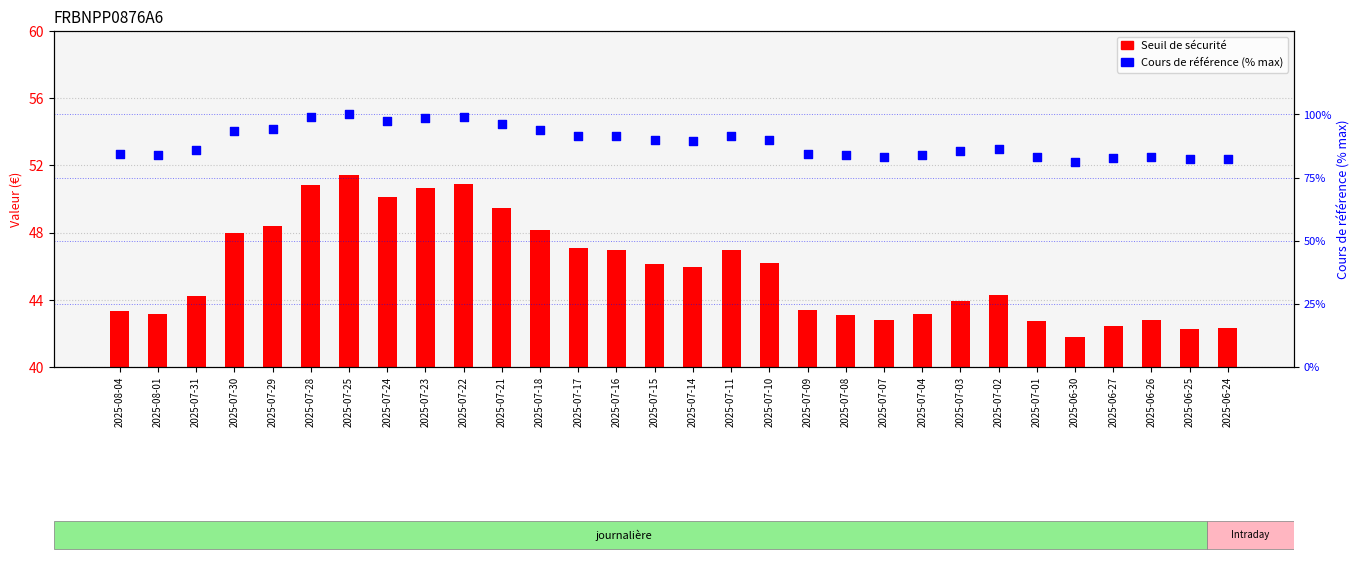

What are all the series names shown in the legend?

Seuil de sécurité, Cours de référence (% max)